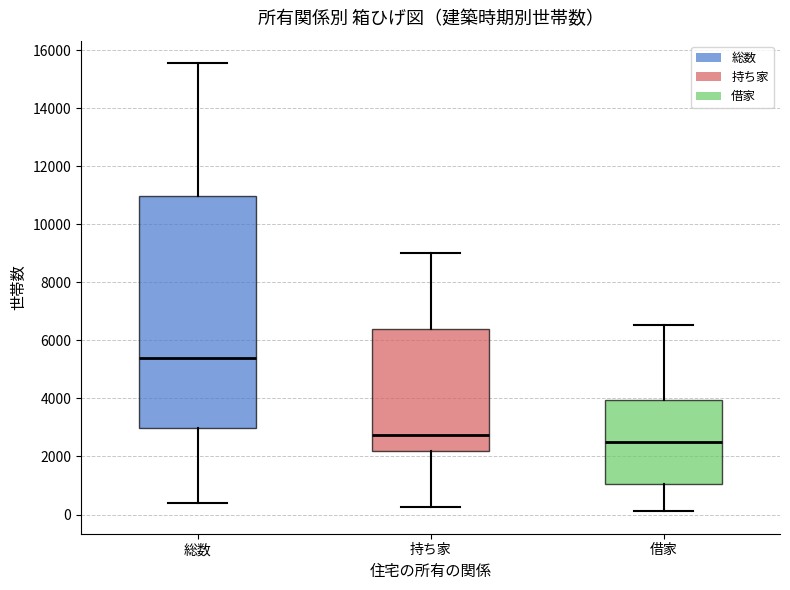

Reading left to right, read every box against the y-axis: the position of its median line, the range the box covers, and the ends of its whiskers. The values are not printed on the chart, so give them approximately, as read against the axis.

総数: median 5400, box 3000 to 11000, whiskers 400 to 15600
持ち家: median 2800, box 2200 to 6400, whiskers 200 to 9000
借家: median 2400, box 1000 to 4000, whiskers 200 to 6600